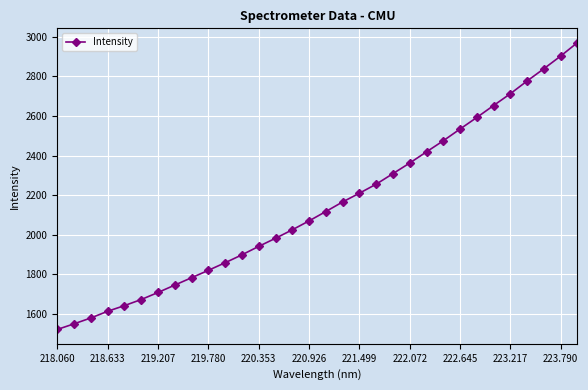

What is the difference between the second highest and minimum values?

1380.7